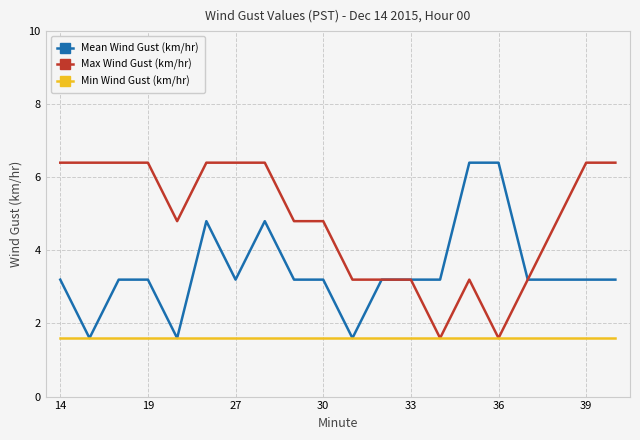

What is the lowest value of the Mean Wind Gust (km/hr) series?

1.6